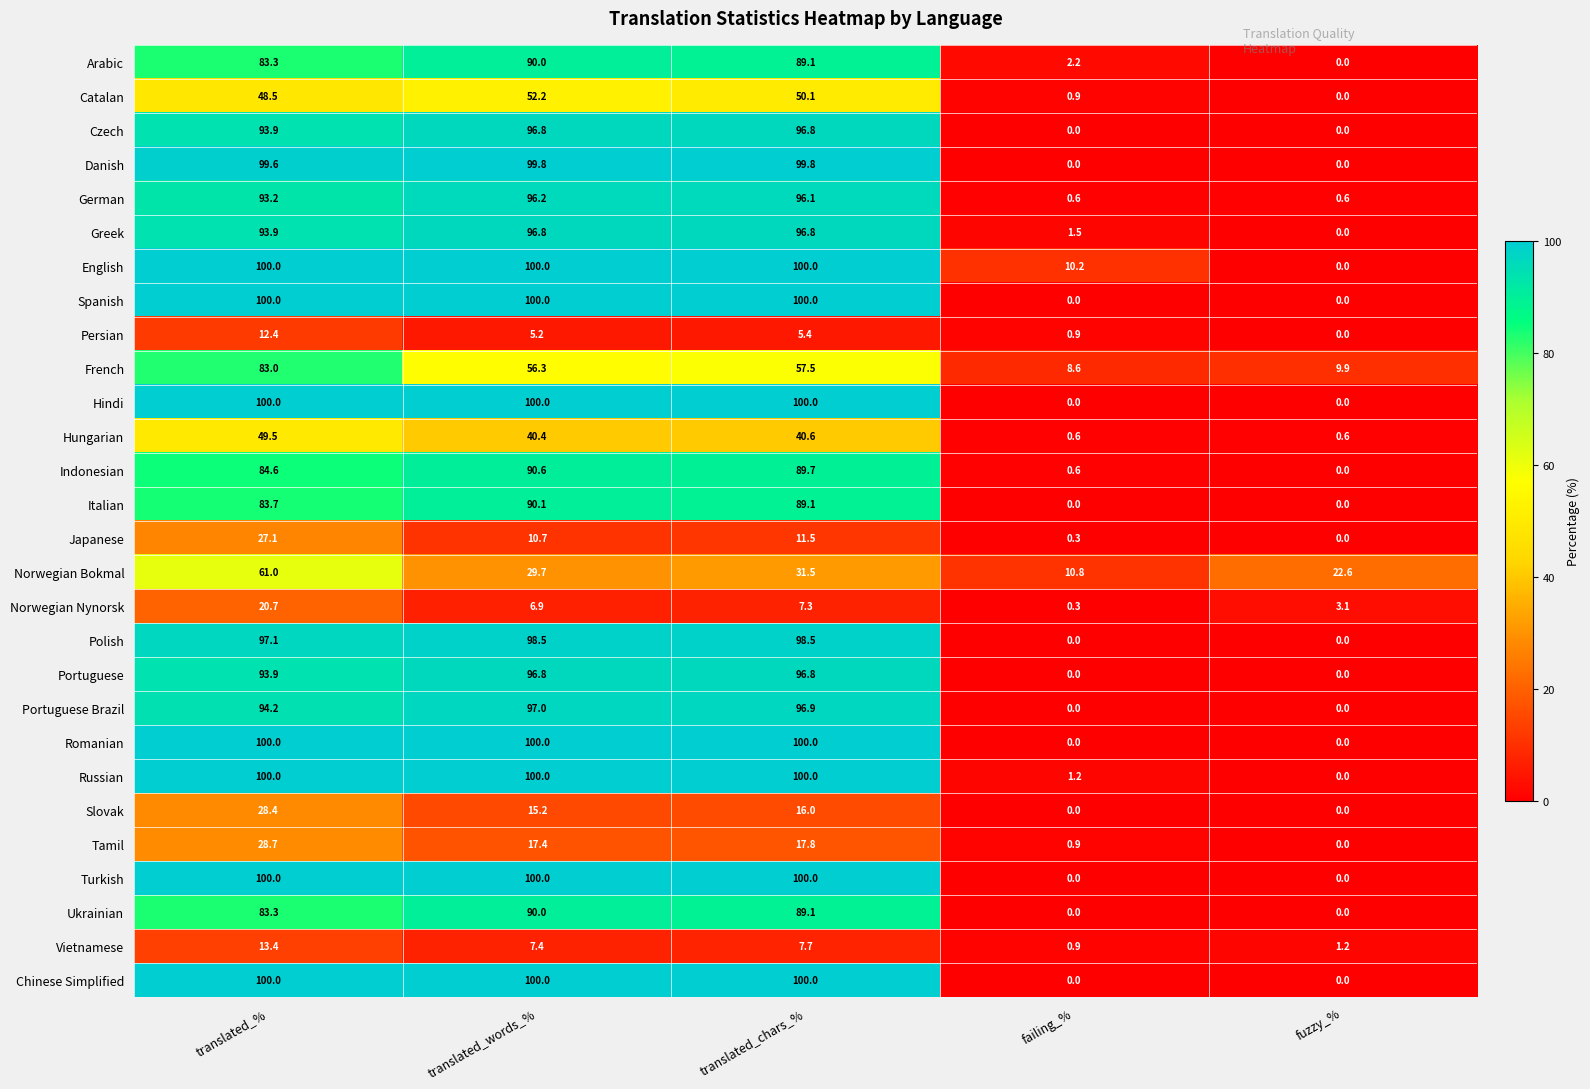

Count the Hindi values in the range 0 to 100.

5